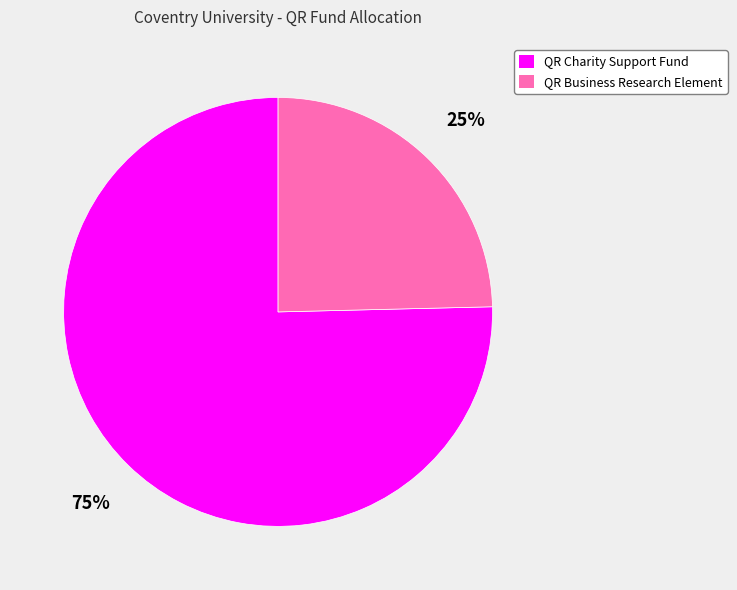

Between QR Charity Support Fund and QR Business Research Element, which is larger?

QR Charity Support Fund